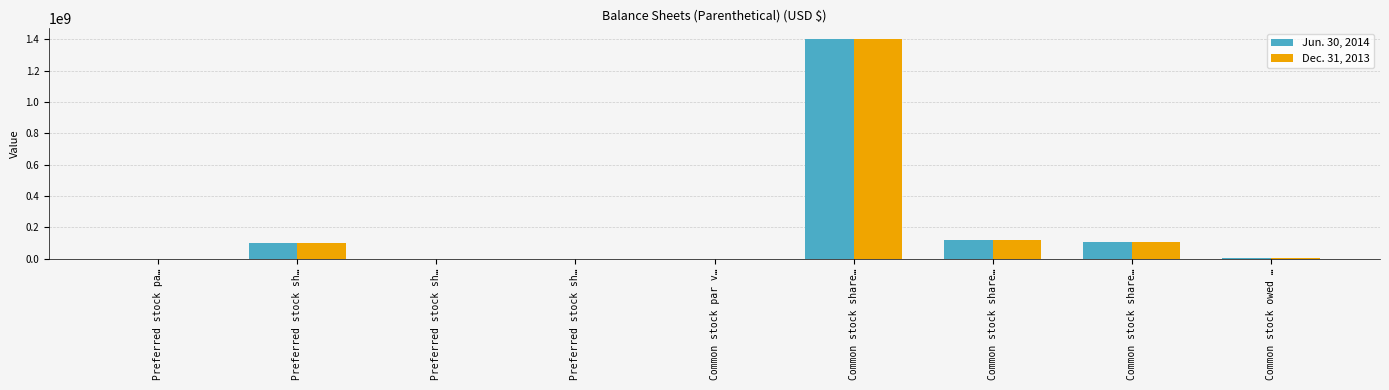

Does the chart contain stacked bars?

No